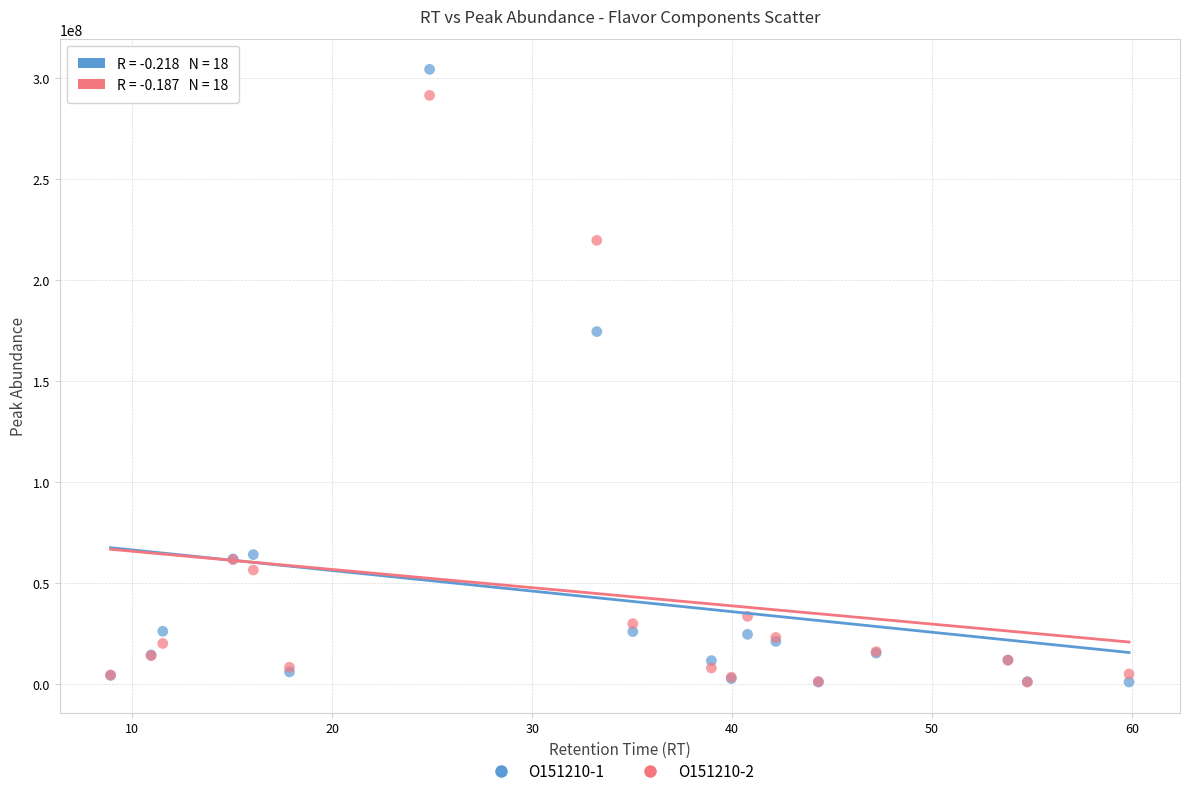

Across all series, what Y value is closest to 152526863?

174394635